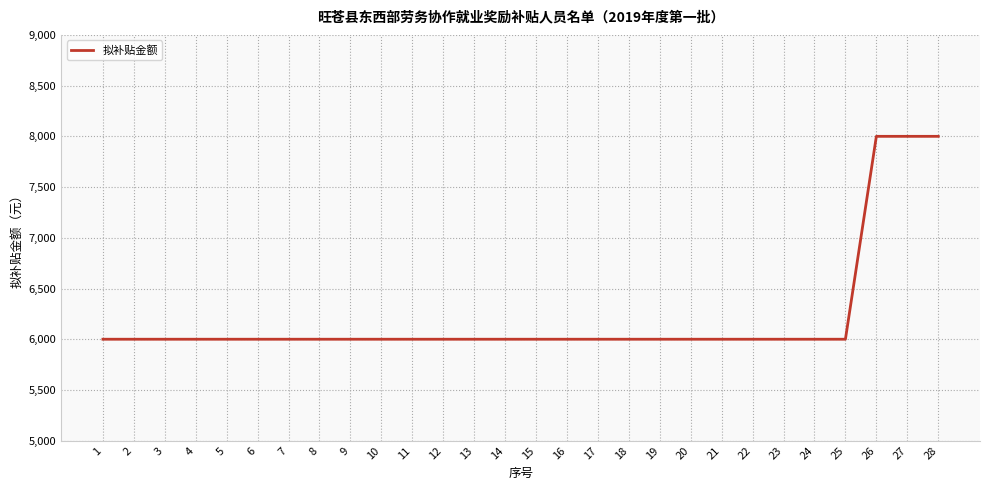

What is the difference between the second highest and second lowest values?

2000